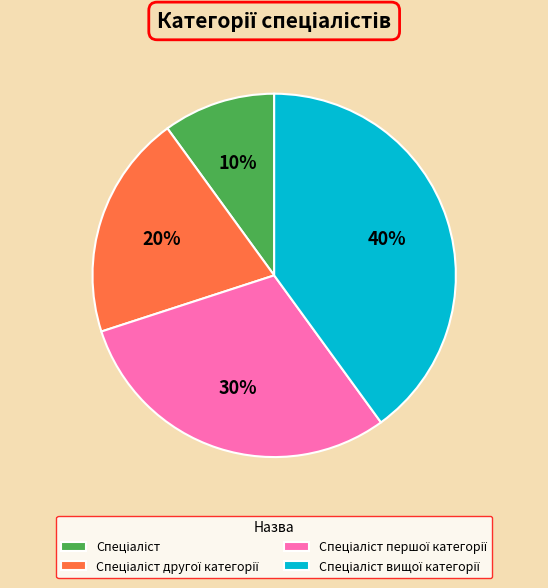

To the nearest percent, what is the average slice percentage?

25%